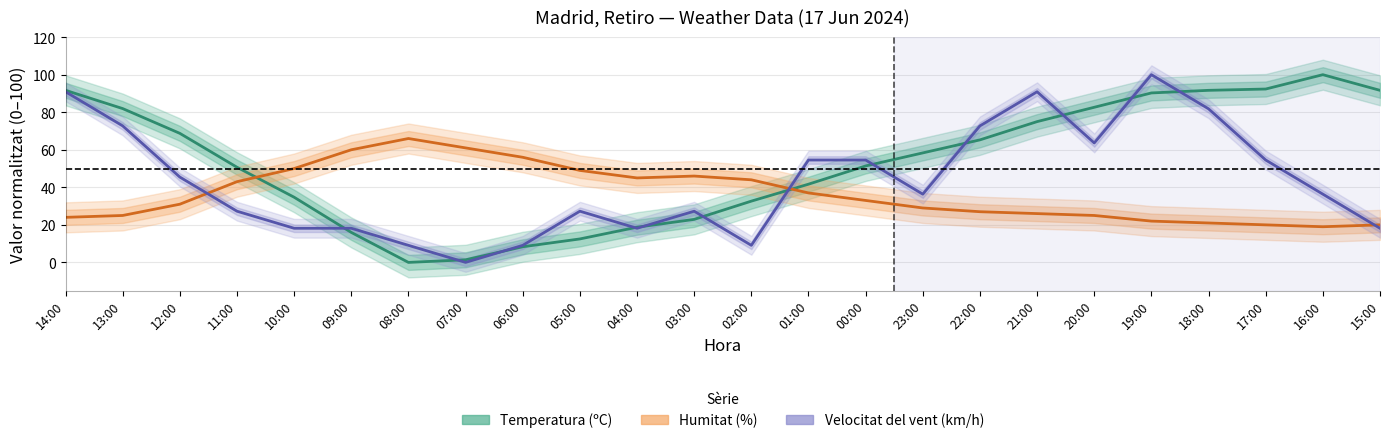

What is the sum of all Humitat (%) values?

879.0